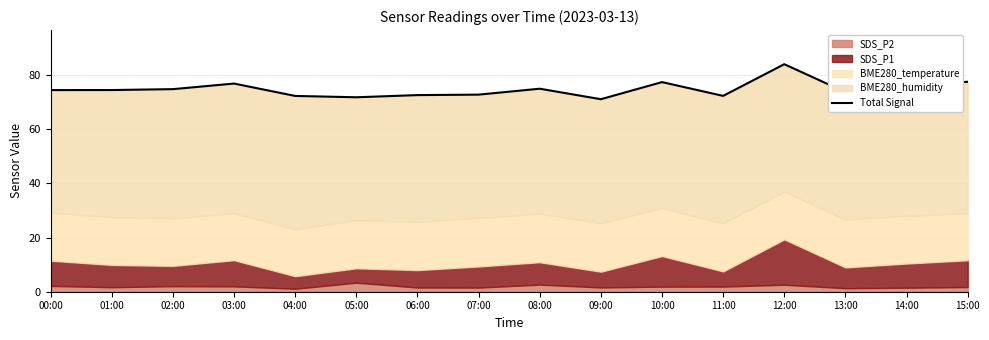

What position from the right is 09:00?

7